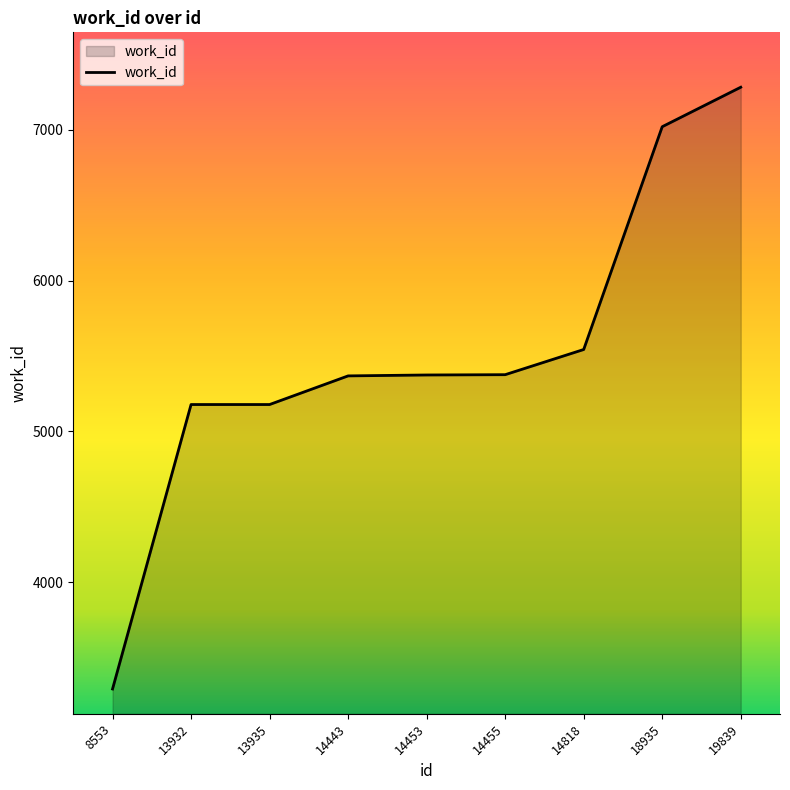

The chart shows a value of 1152 at 14818. True or false?

False